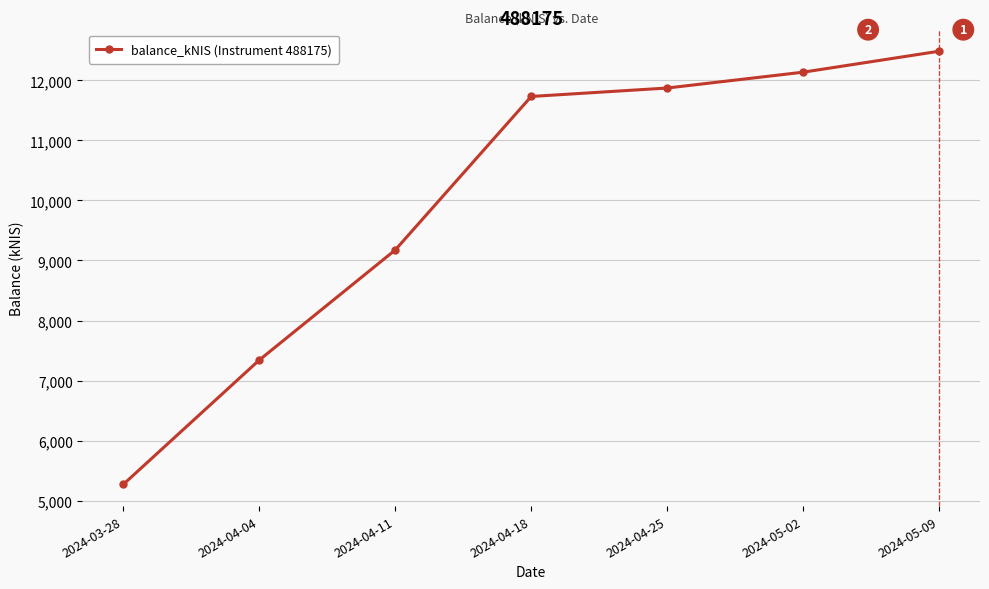

What is the minimum value shown in the chart?

5270.1